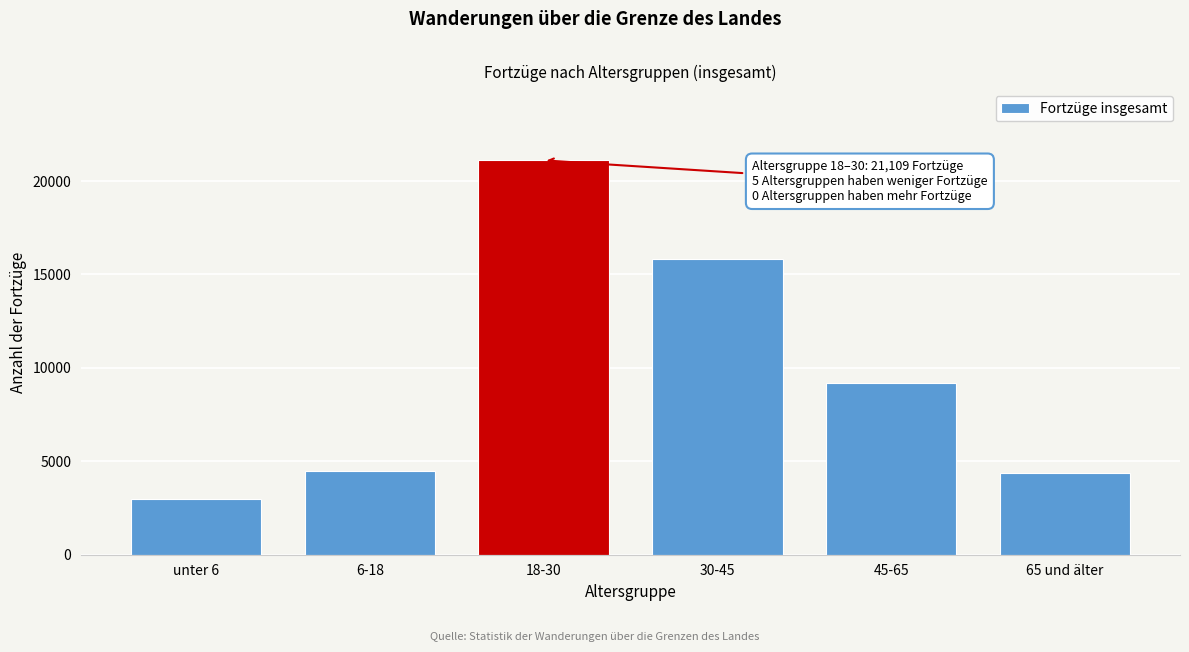

Reading right to left, what are all the values shown in this chart?

4385	9192	15845	21109	4506	2974